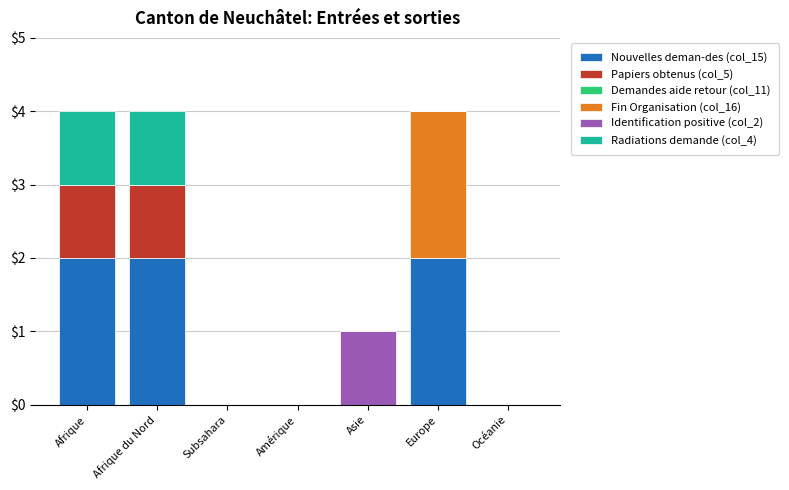

What is the total value across all series at Afrique?

4